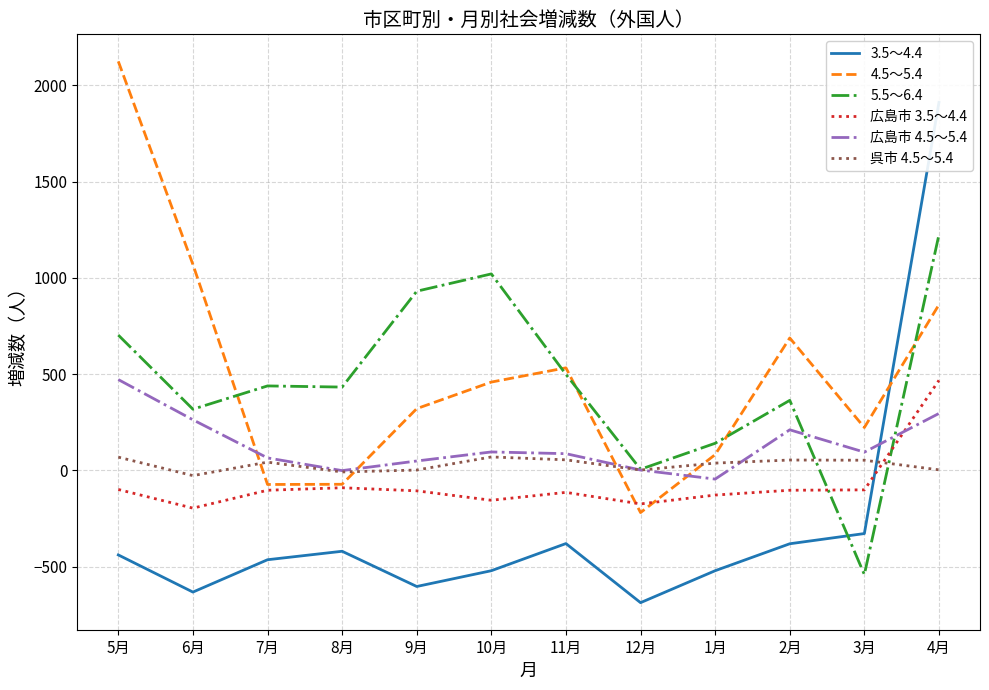

True or false: 5.5～6.4 has more than 0 interior local peaks.

True